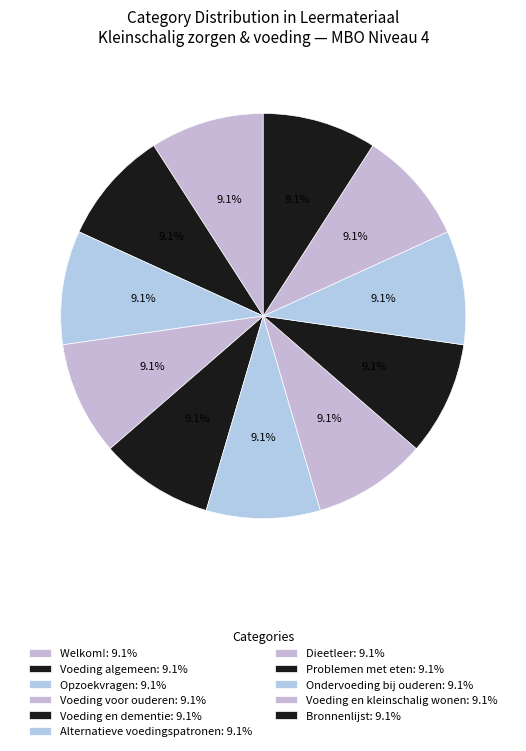

How many slices are in this pie chart?

11